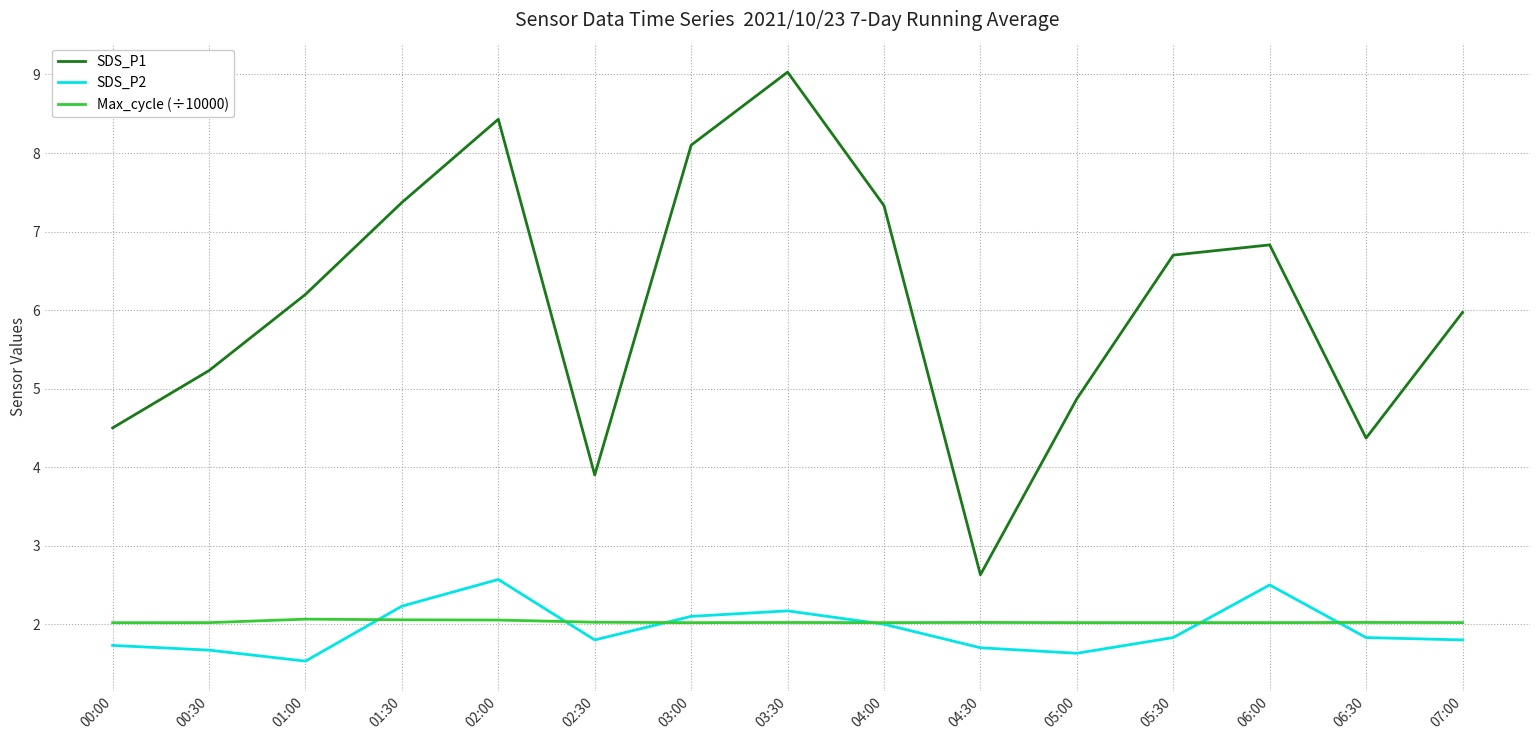

The value of SDS_P2 at 01:30 is 1.1. True or false?

False